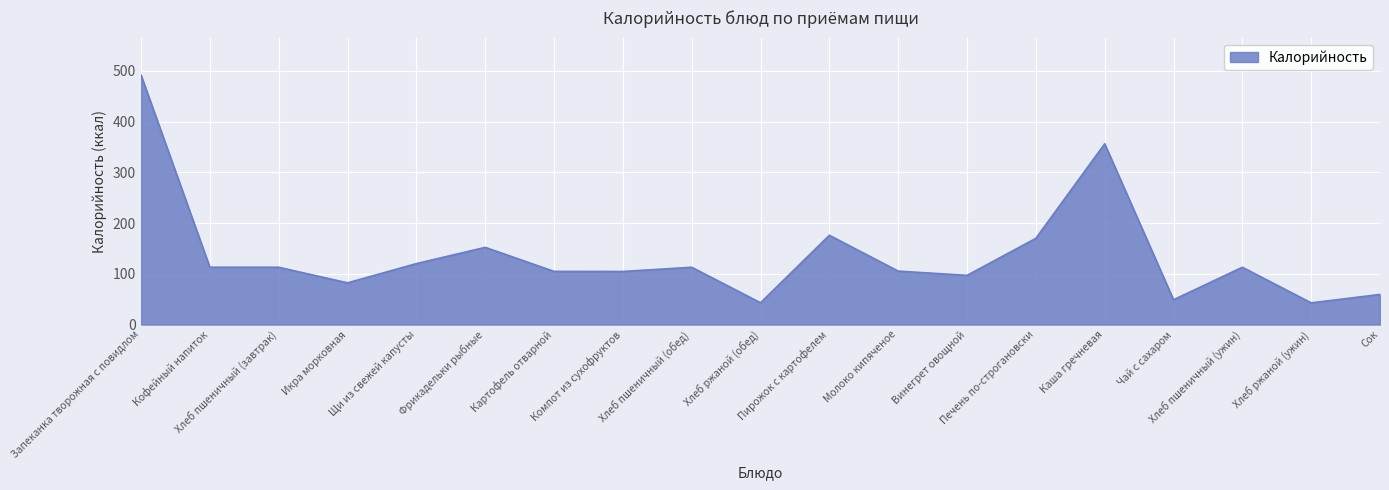

At which label does the data first exceed 113?

Запеканка творожная с повидлом